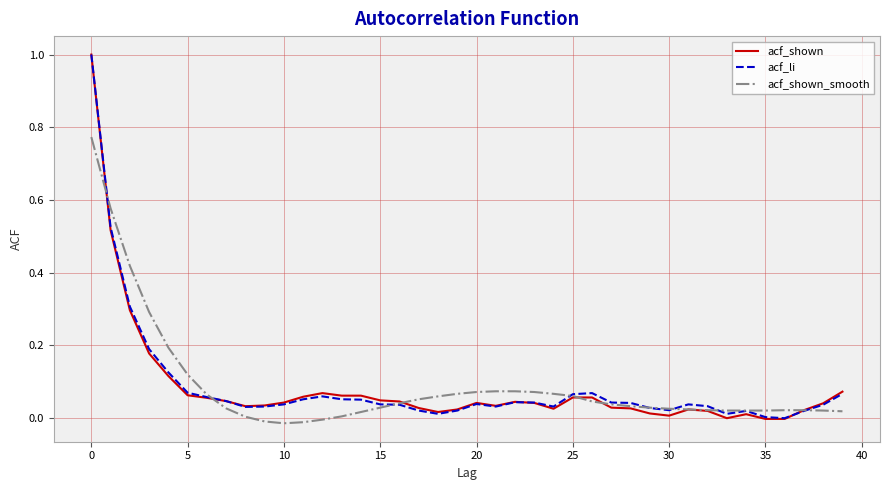

Does the chart have visible grid lines?

Yes